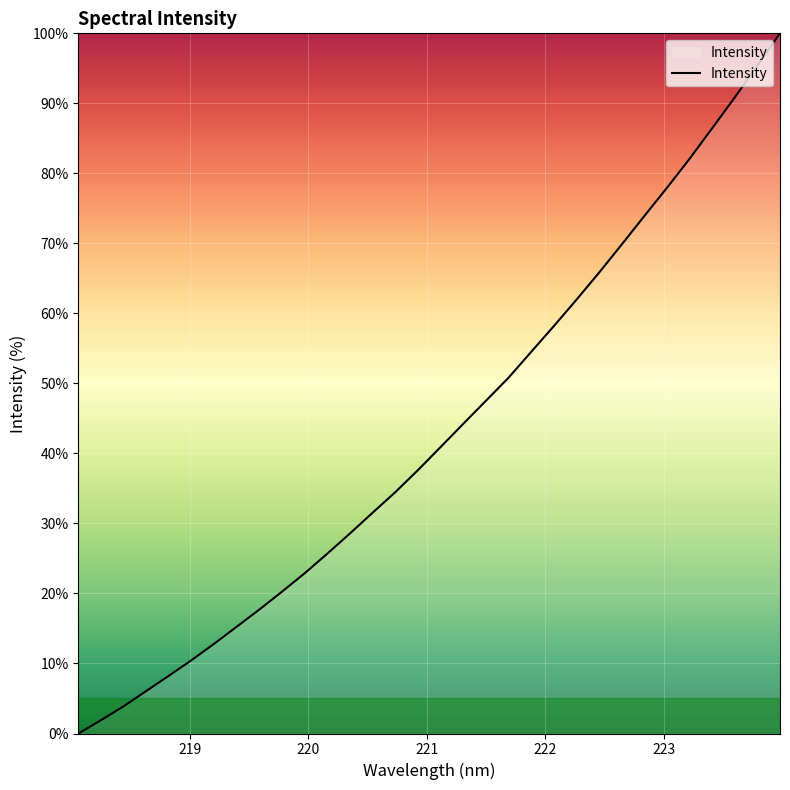

What is the greatest value displayed?

100.0